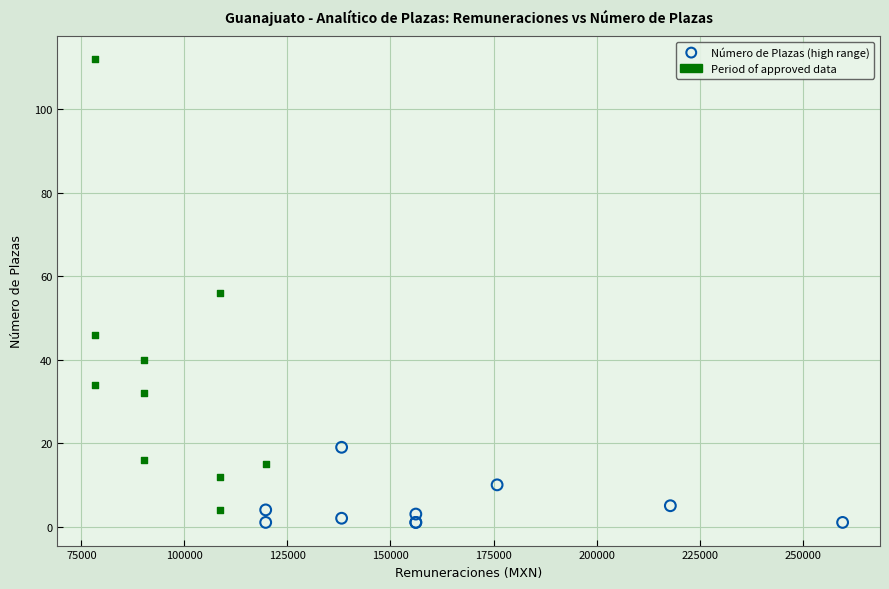

Which series reaches the maximum Y coordinate?

Period of approved data